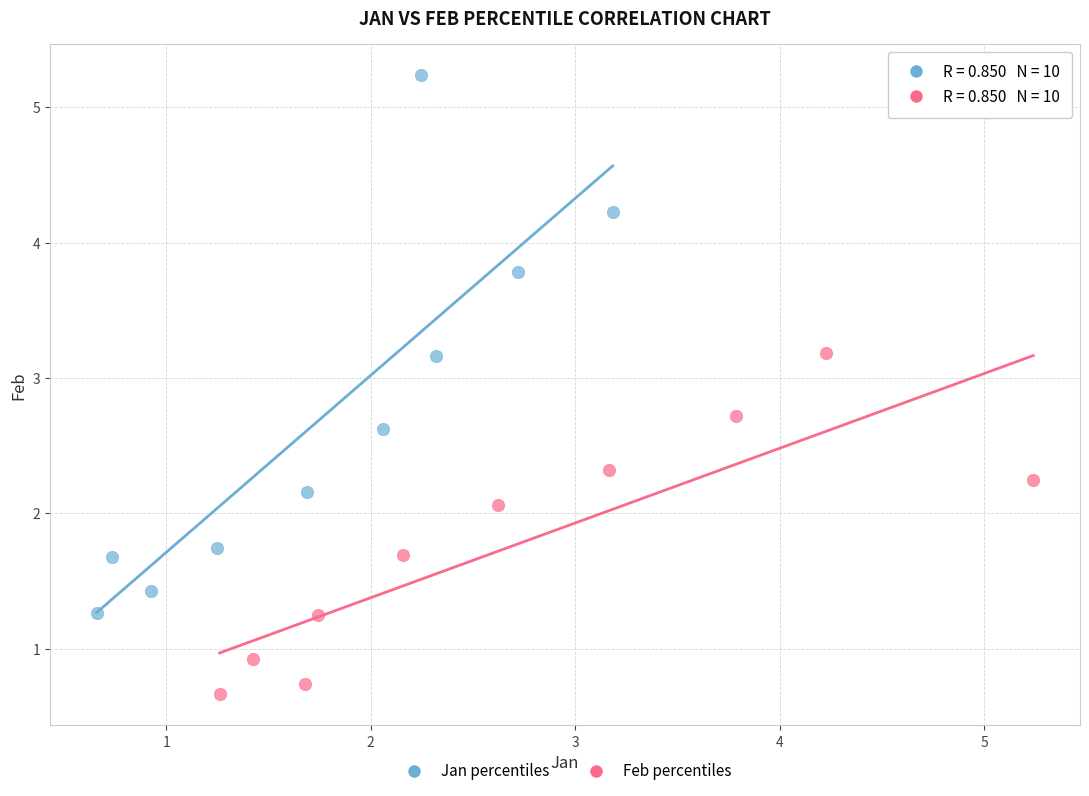

Which series has the largest Y range (max minus min)?

Jan percentiles